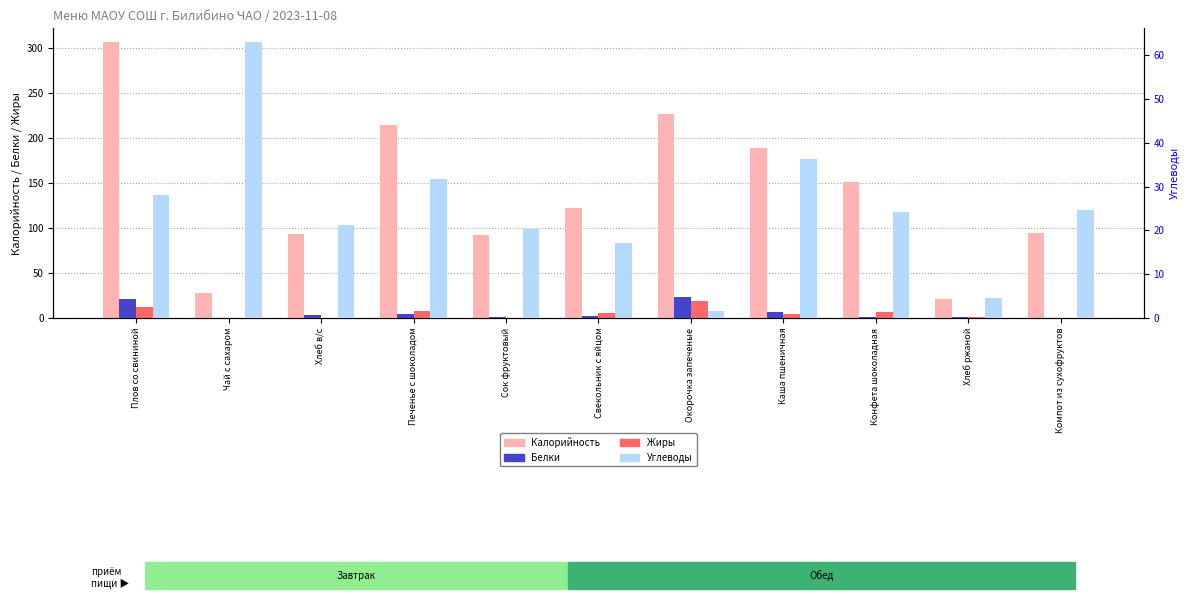

What is the difference between the Калорийность values at Окорочка запеченые and Свекольник с яйцом?

104.0